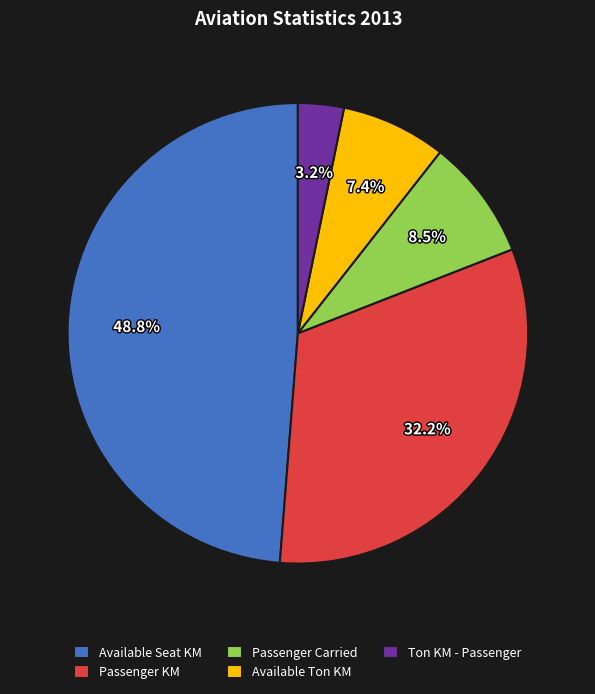

To the nearest percent, what portion does Ton KM - Passenger represent?

3%